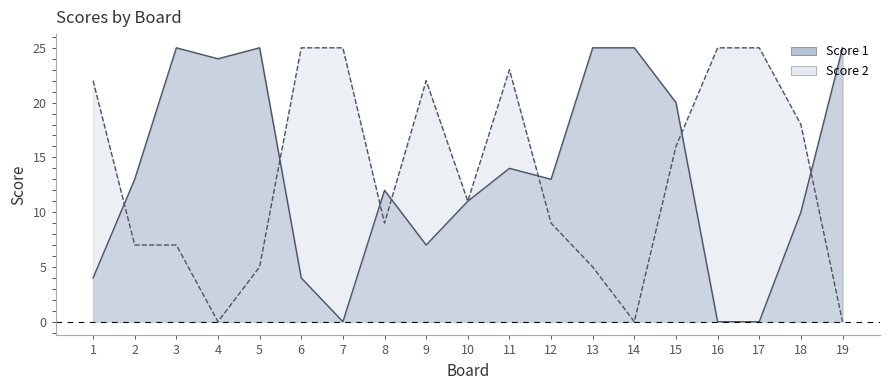

At 16, list the series in order from smallest to largest.

Score 1, Score 2